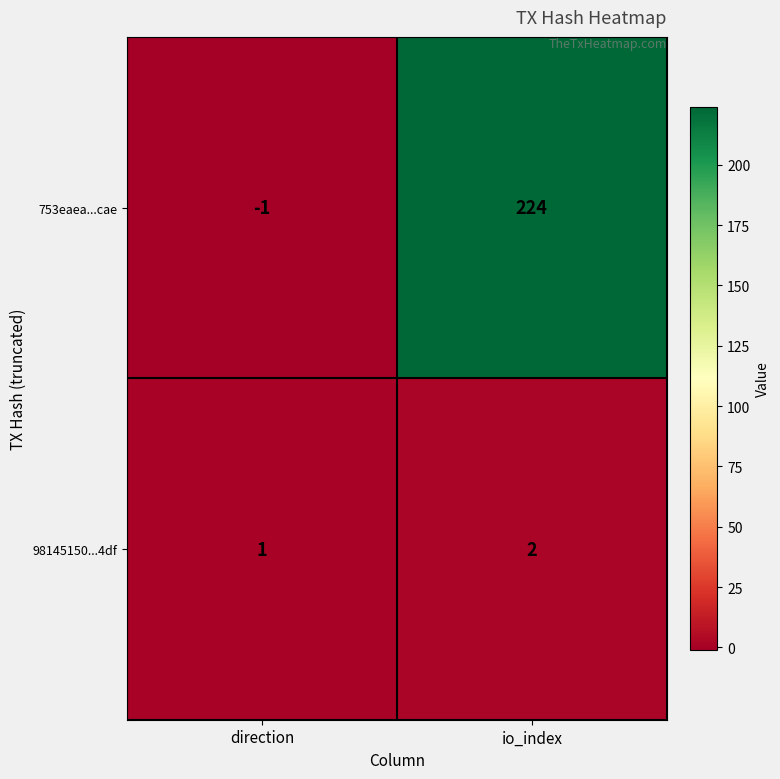

Between direction and io_index, which series saw the biggest shift?

753eaea...cae